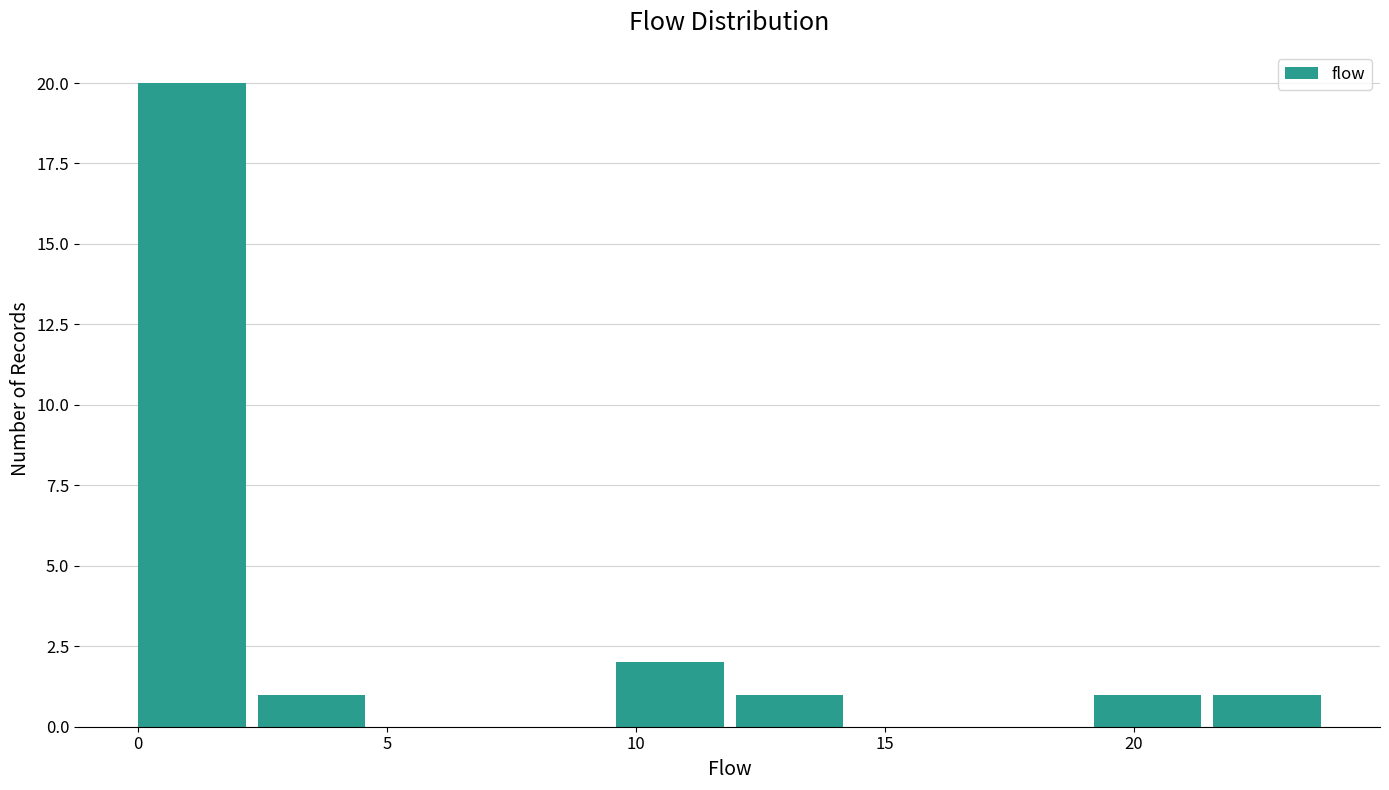

Reading left to right, list every bar in this chart as the range it spans on the x-axis followed by its height. Neither the bar edges nor the heights are printed on the chart, so give them approximately, as read against the axes.

0.0 to 2.4: 20
2.4 to 4.8: 1
4.8 to 7.2: 0
7.2 to 9.6: 0
9.6 to 12.0: 2
12.0 to 14.4: 1
14.4 to 16.8: 0
16.8 to 19.2: 0
19.2 to 21.6: 1
21.6 to 24.0: 1